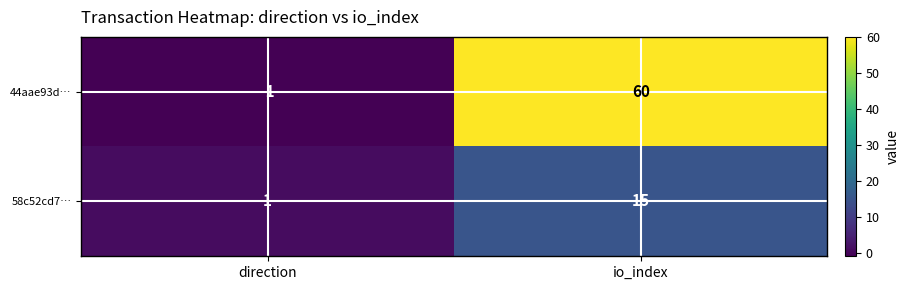

What is the total value across all series at io_index?

75